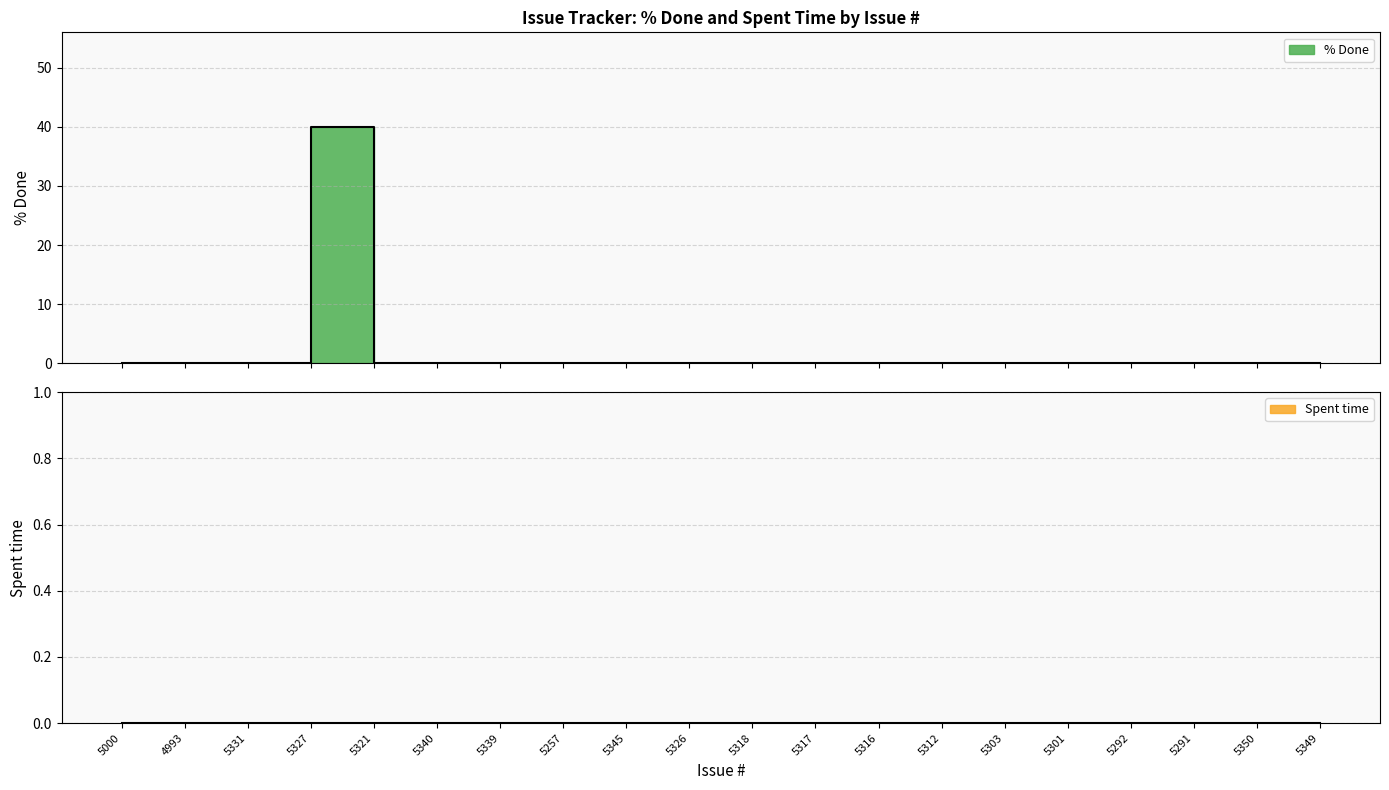

What is the sum of all values?

40